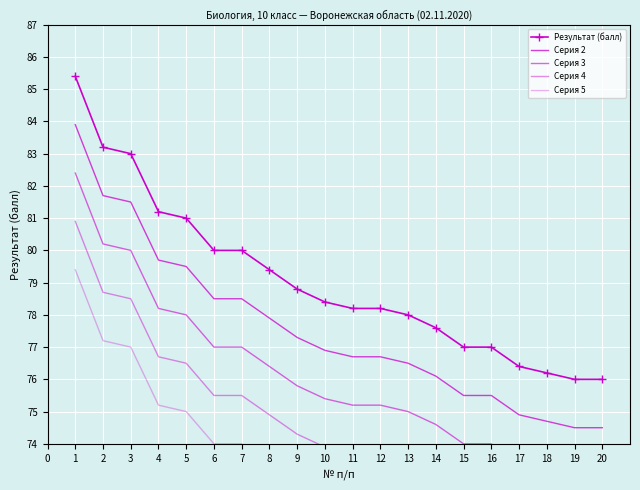

Rank the categories by Серия 3 value from highest to lowest.

0, 1, 2, 3, 4, 5, 6, 7, 8, 9, 10, 11, 12, 13, 14, 15, 16, 17, 18, 19